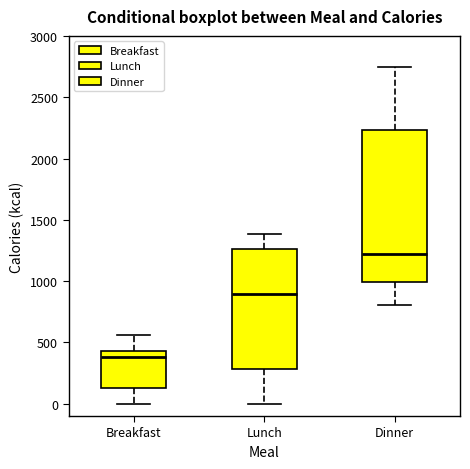

Where is the upper edge of the box for Dinner on the y-axis? The values are not printed on the chart, so give them approximately, as read against the axis.

2250